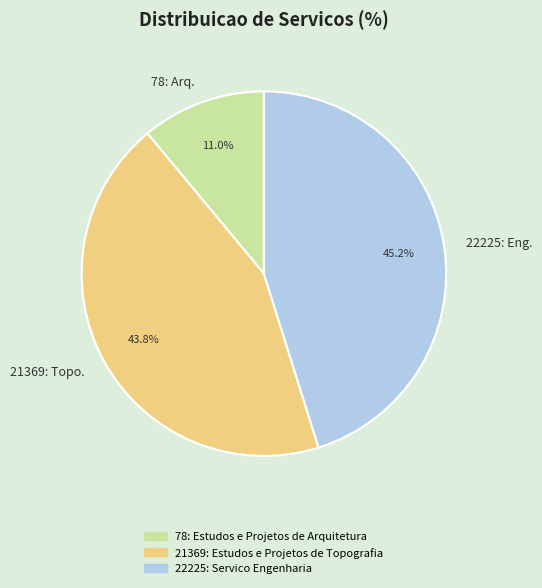

How many slices are in this pie chart?

3